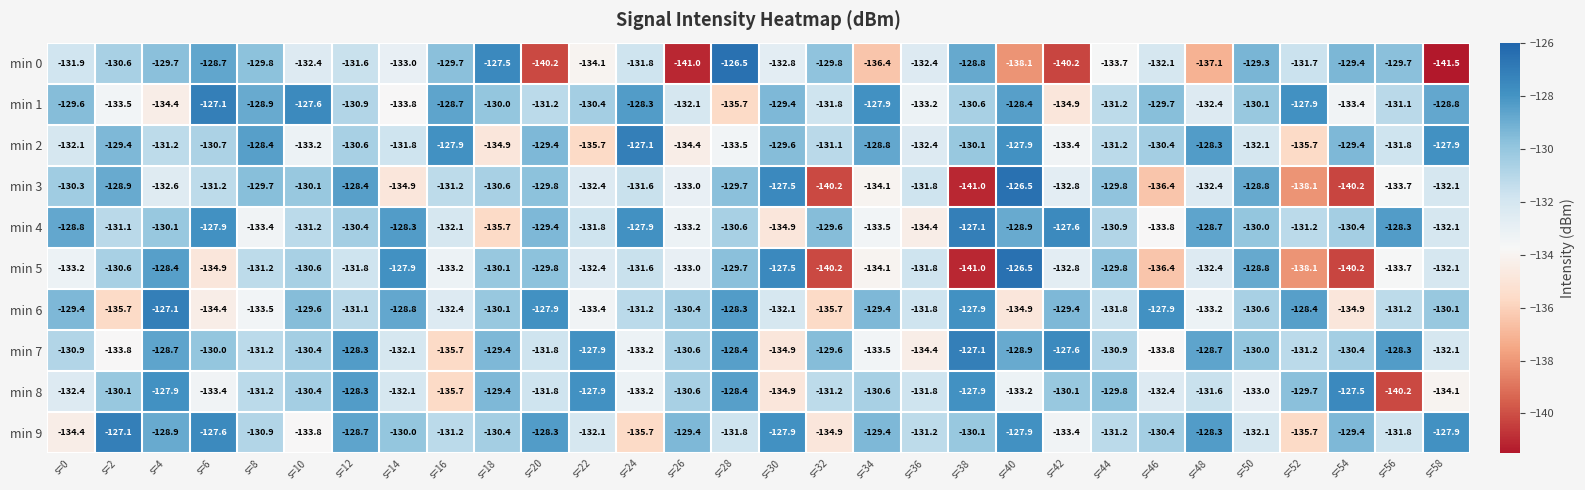

The min 4 series shows -61.6 at s=52. True or false?

False